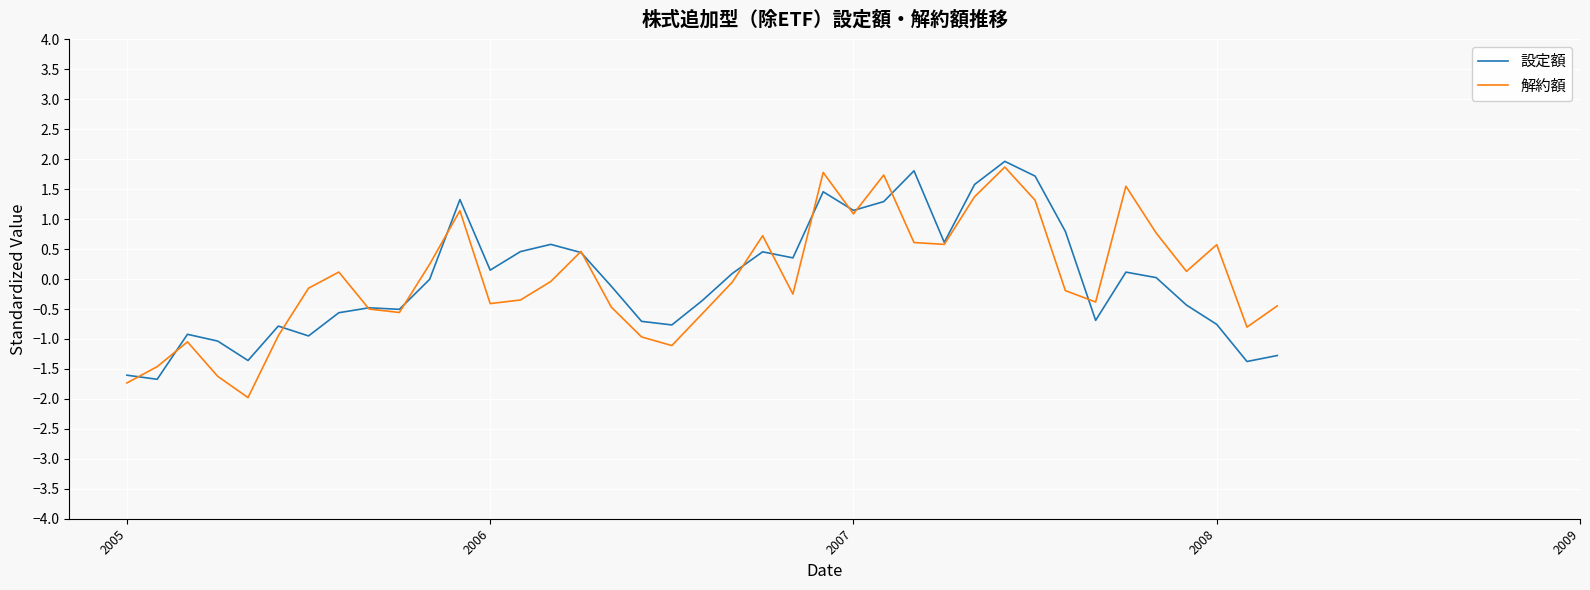

What is the smallest value displayed?

-2.0